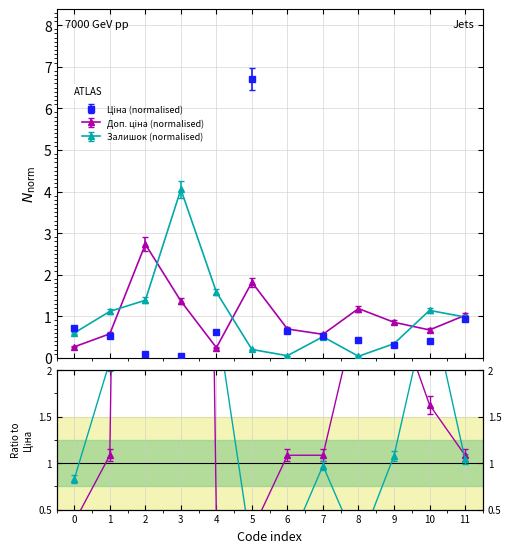

True or false: Залишок has more than 2 interior local peaks.

True